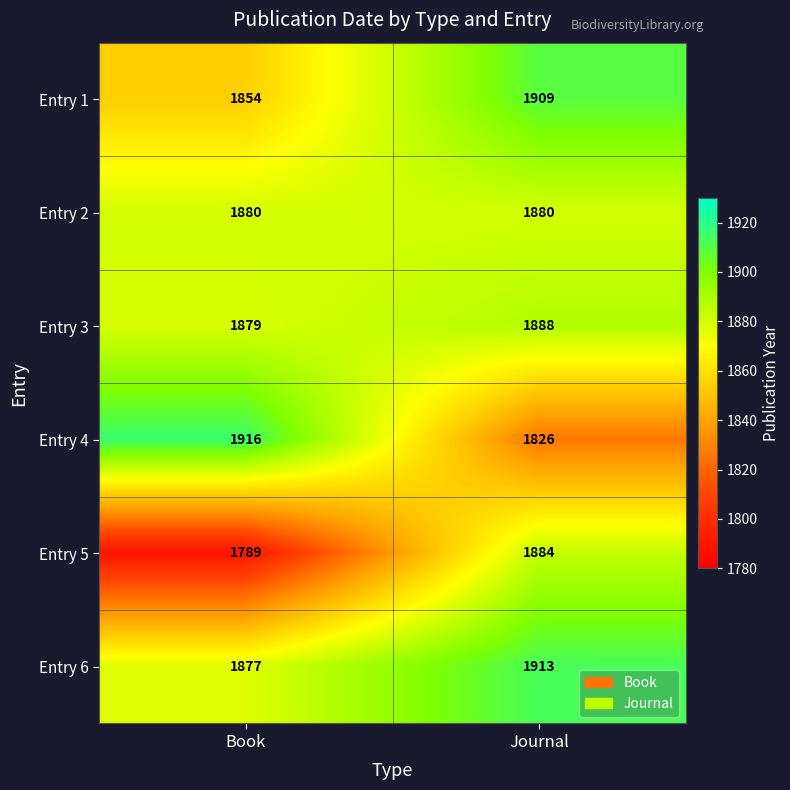

What is the spread (max minus min) of values at Journal?

87